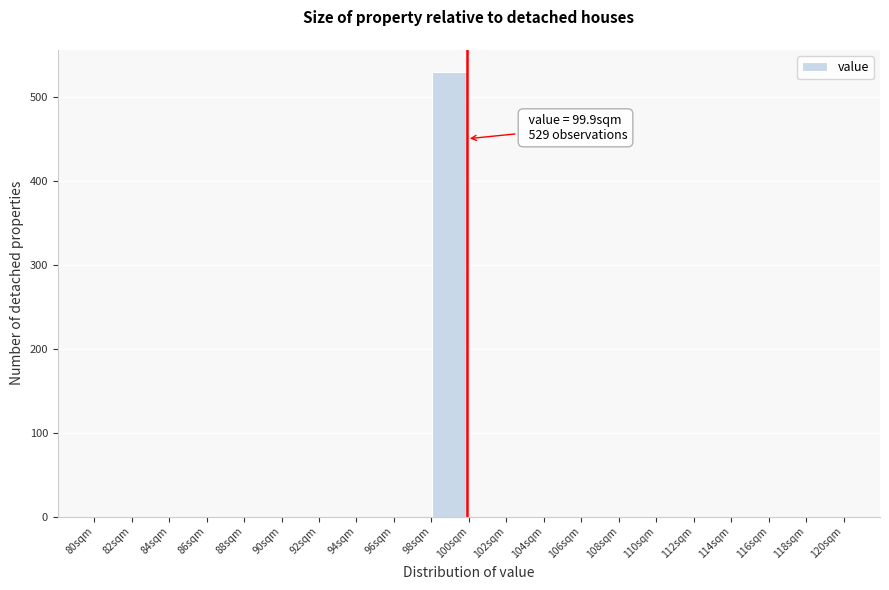

Over which range of the x-axis is the bar tallest?

98 to 100